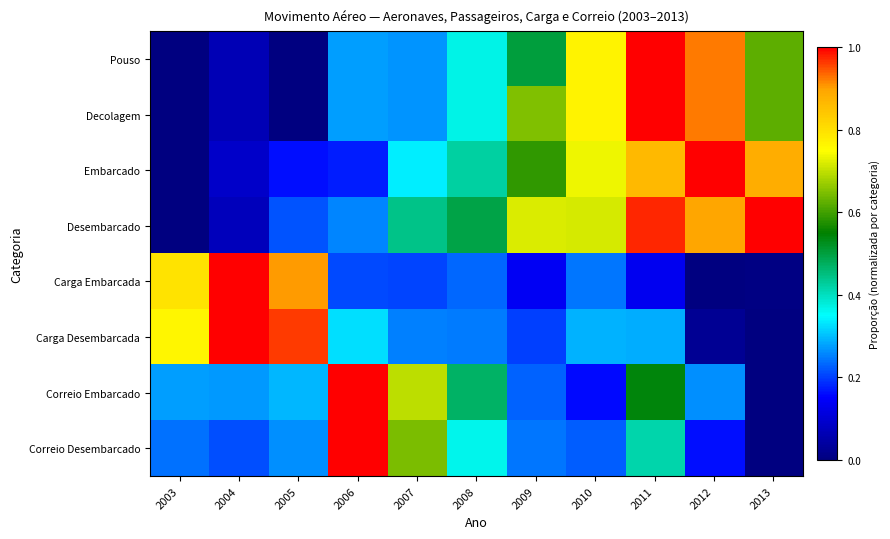

What is the spread (max minus min) of values at 2007?

0.5